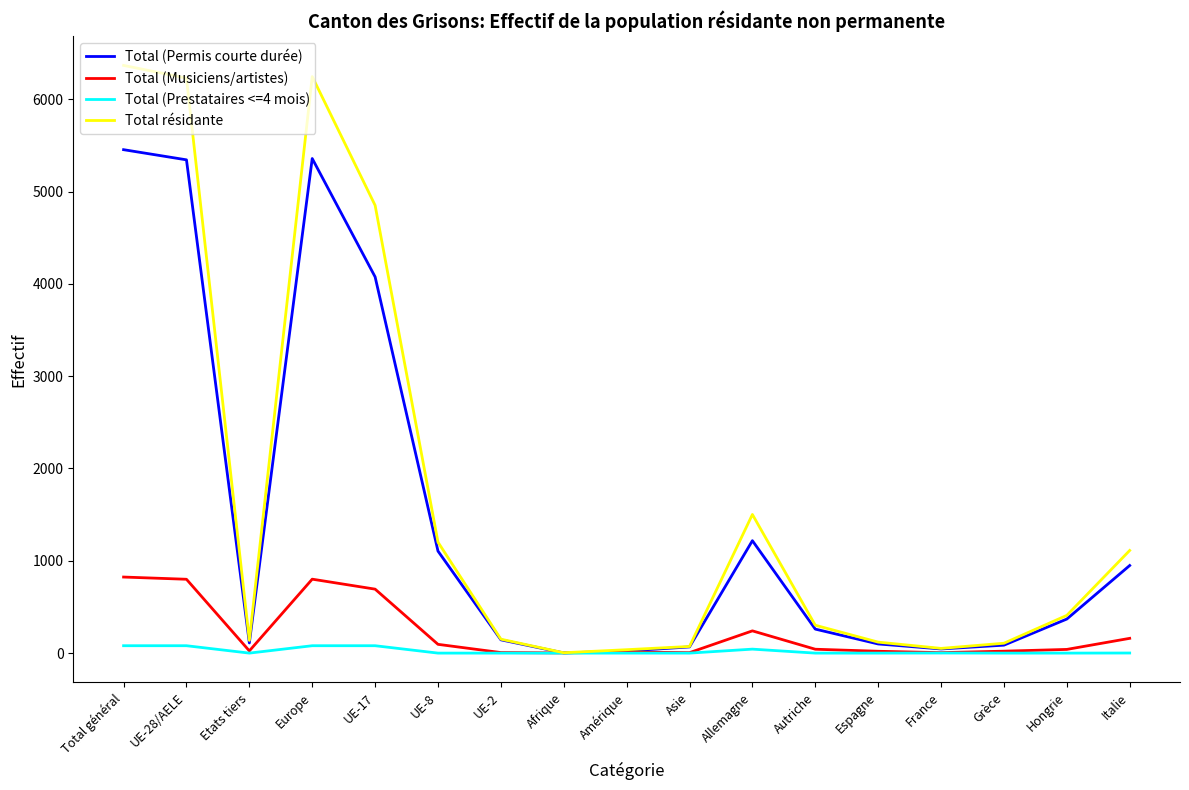

List the series in order of their peak value, lowest first.

Total (Prestataires <=4 mois), Total (Musiciens/artistes), Total (Permis courte durée), Total résidante